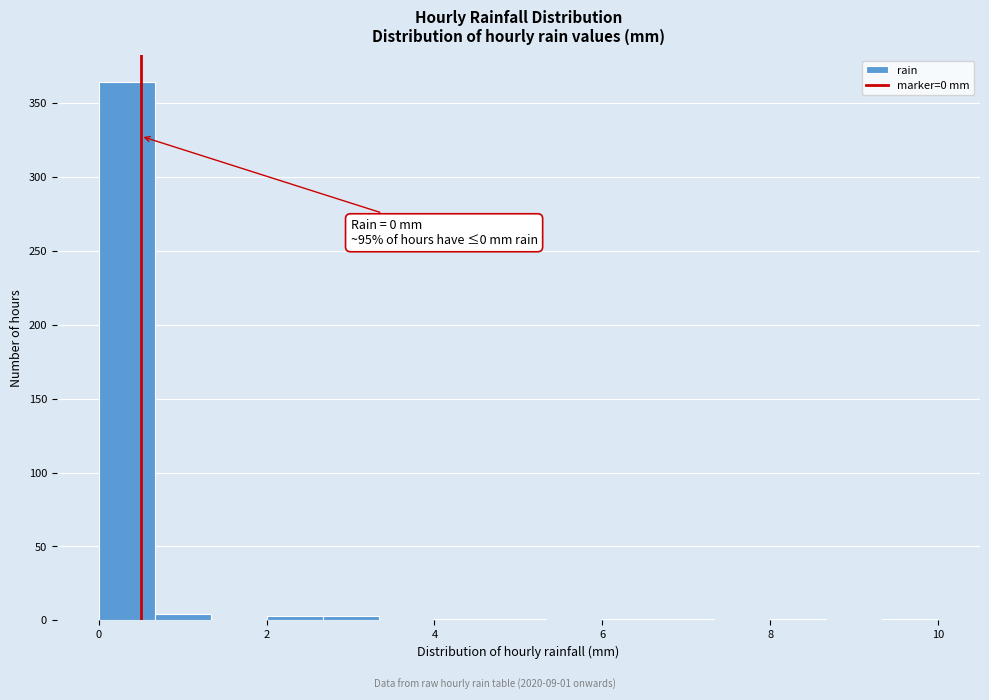

Read against the x-axis, roughly where is the centre of the tallest bar?

0.4